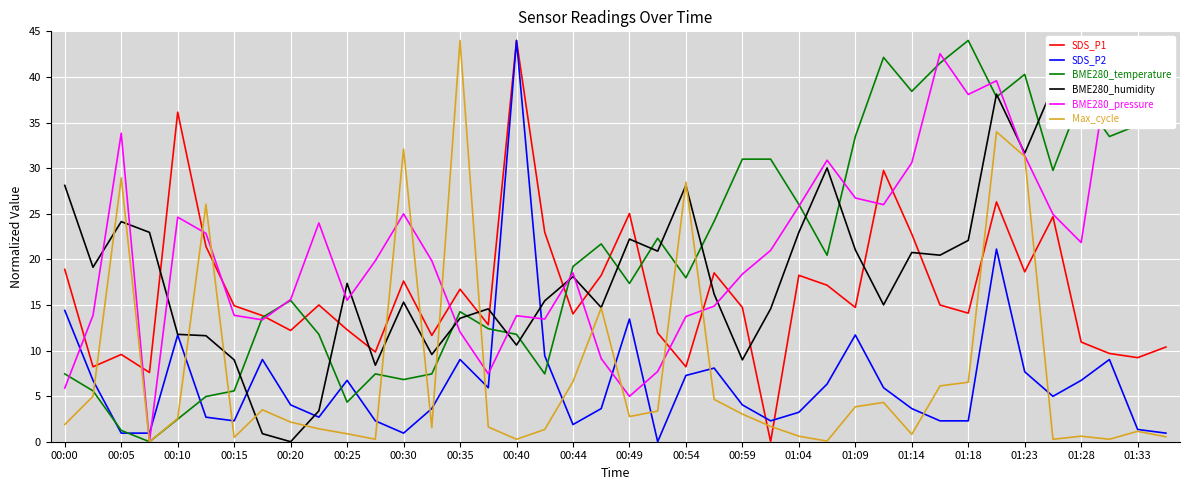

At which label does SDS_P2 reach its peak?

00:40